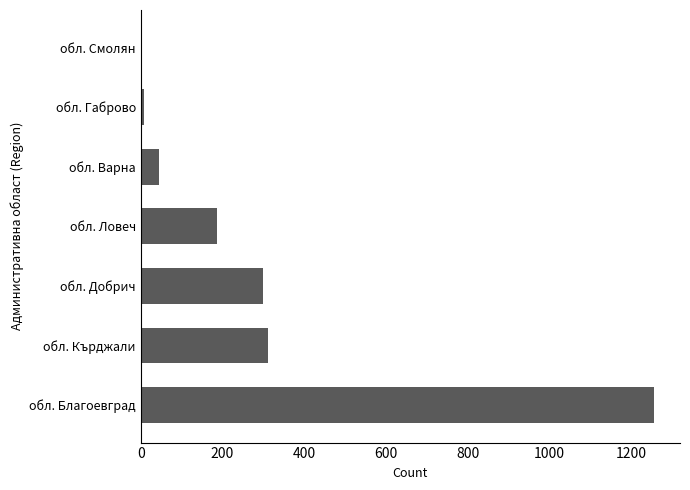

The value at обл. Варна is 45. True or false?

True